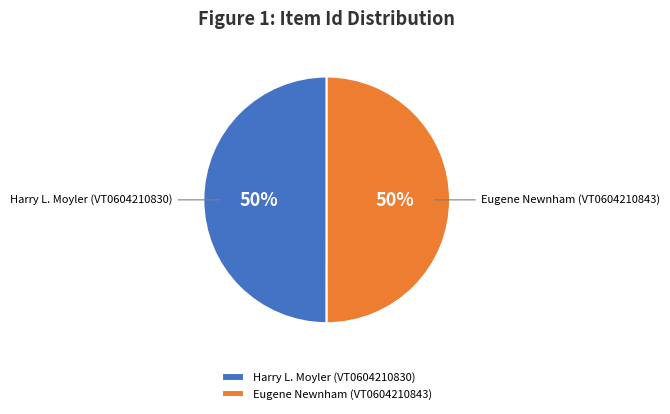

To the nearest percent, what is the average slice percentage?

50%